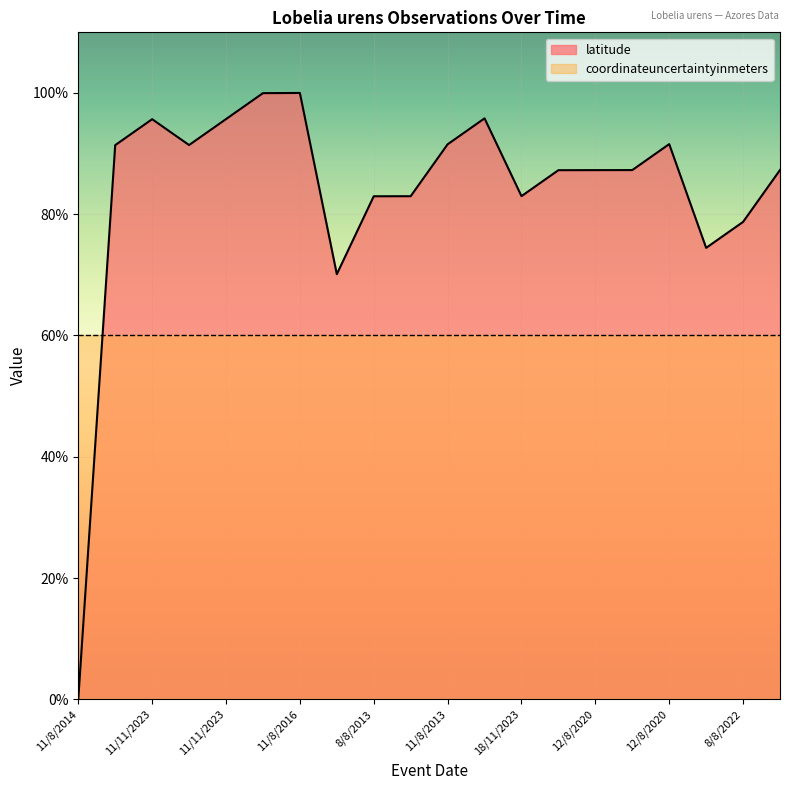

The chart shows a value of 91.4 at 20/8/2018. True or false?

True